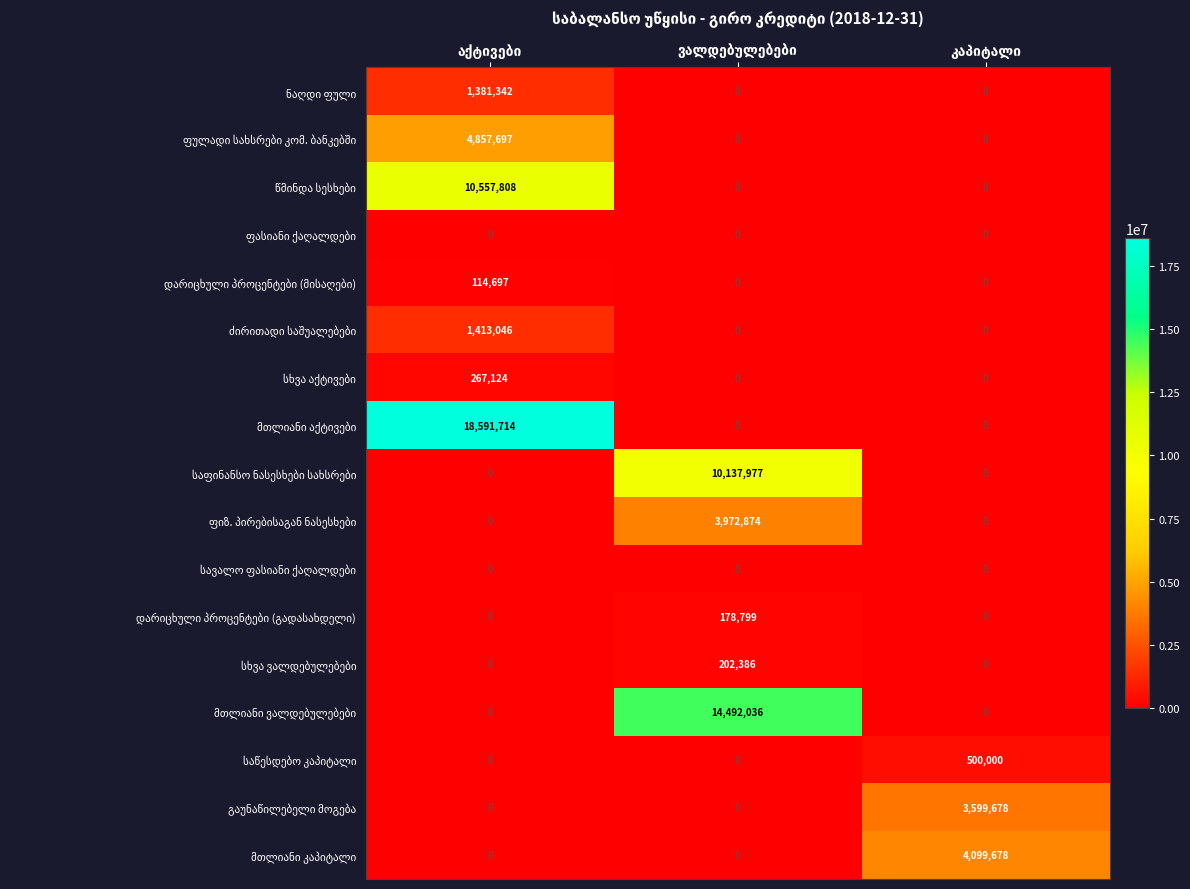

True or false: საწესდებო კაპიტალი has a value of 285357.2 at ვალდებულებები.

False